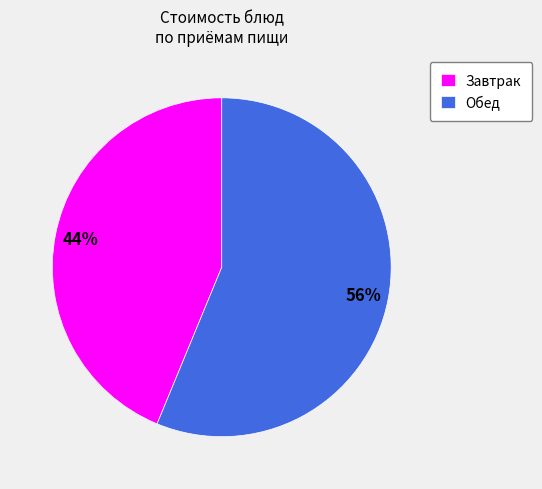

Combined, do Завтрак and Обед account for over 50%?

Yes